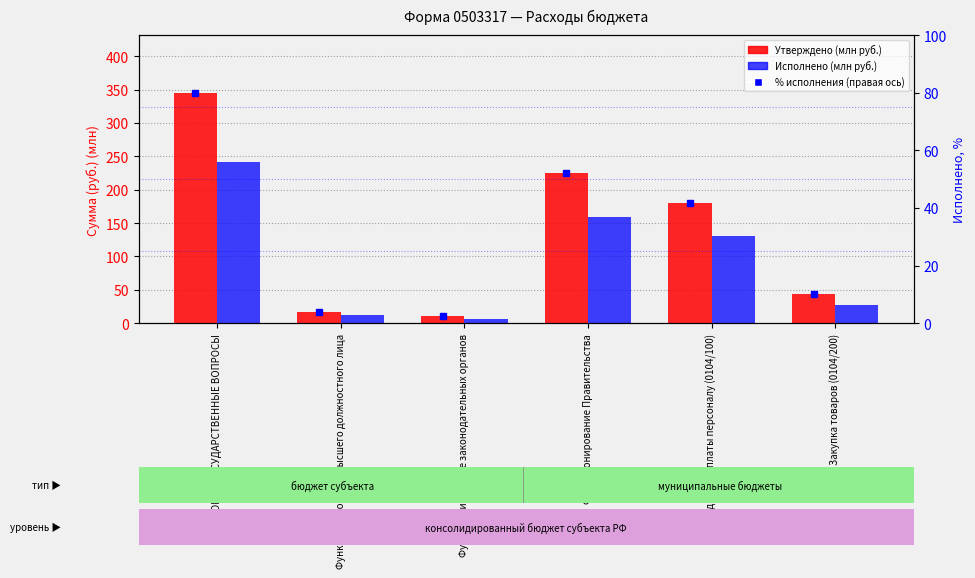

Between ОБЩЕГОСУДАРСТВЕННЫЕ ВОПРОСЫ and Закупка товаров (0104/200), which is larger?

ОБЩЕГОСУДАРСТВЕННЫЕ ВОПРОСЫ